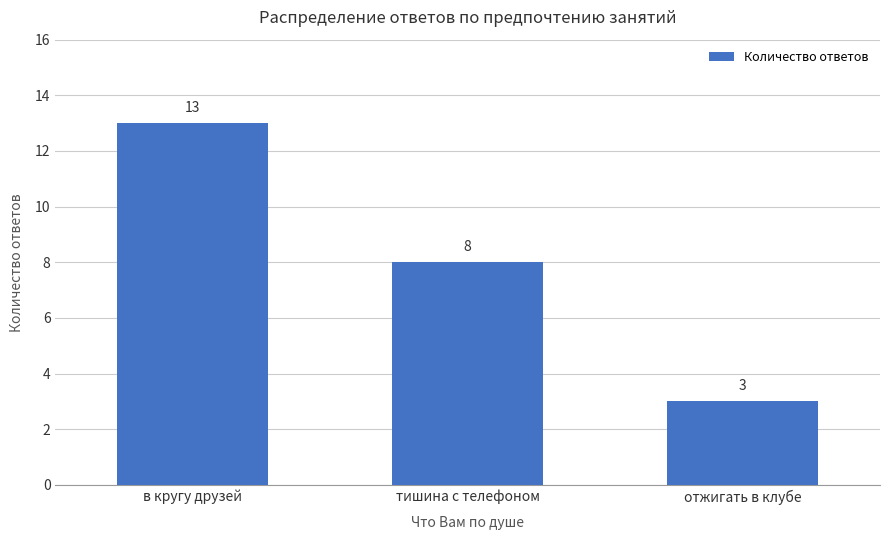

Between в кругу друзей and отжигать в клубе, which is larger?

в кругу друзей